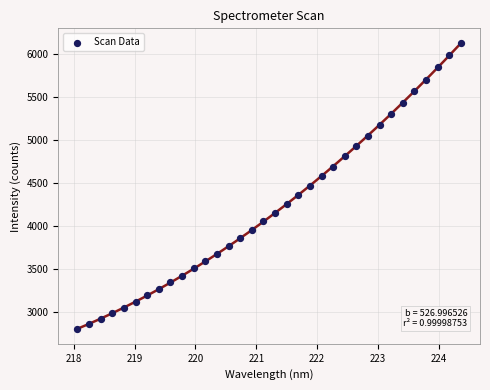

What is the range of Y values (max minus min)?

3334.4